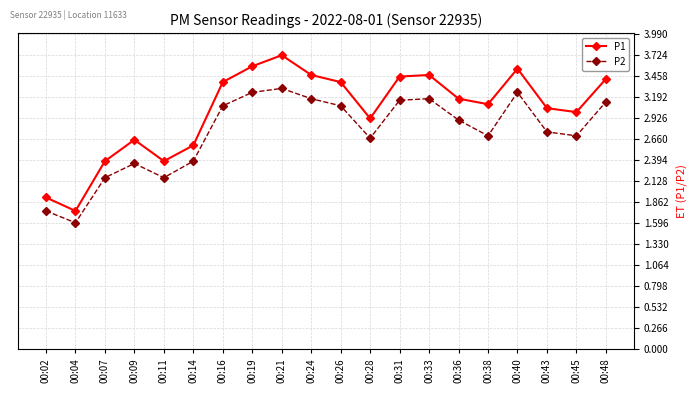

What is the sum of all P1 values?

60.3